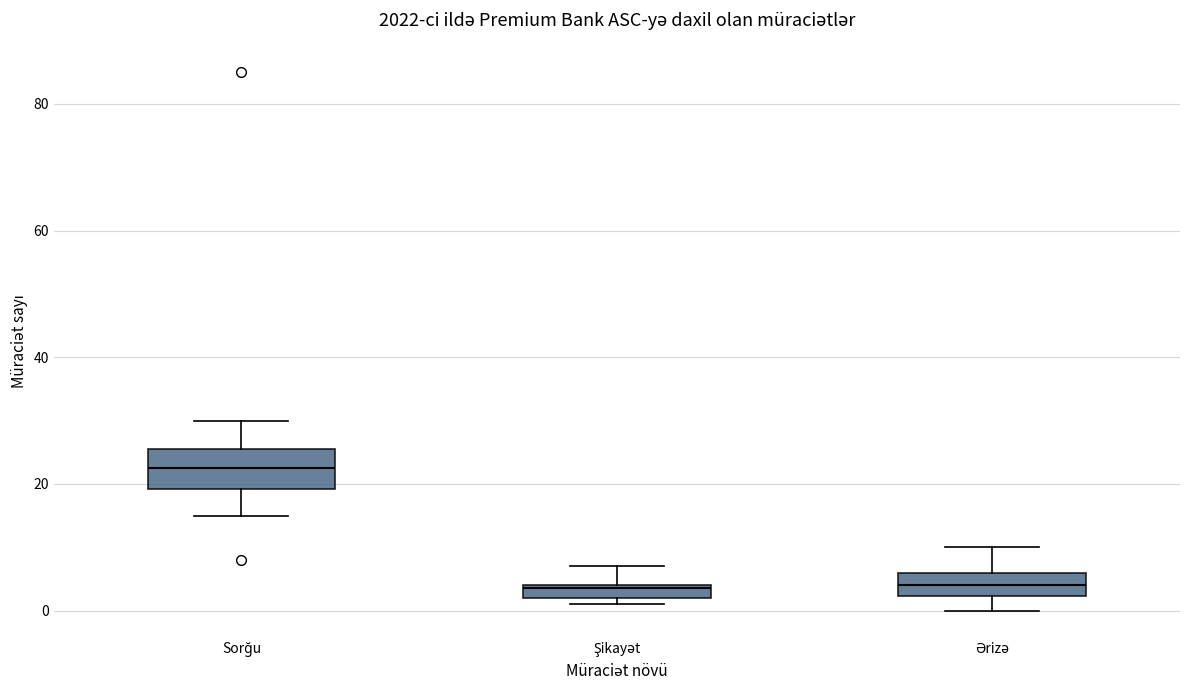

Which box is the tallest, from its lower edge to its upper edge?

Sorğu